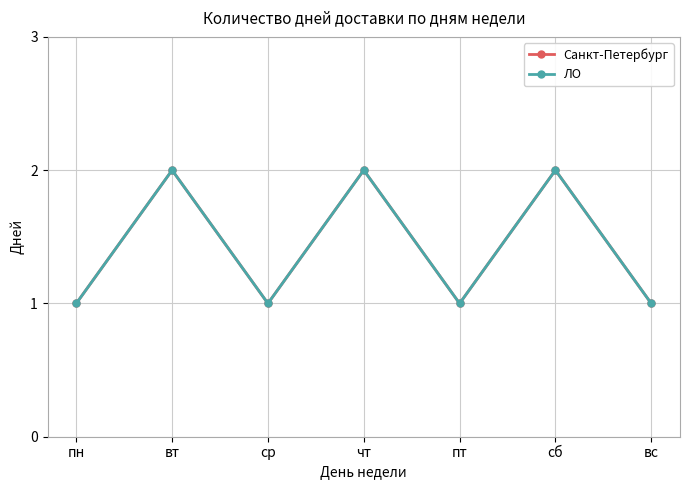

List the series in order of their peak value, lowest first.

Санкт-Петербург, ЛО